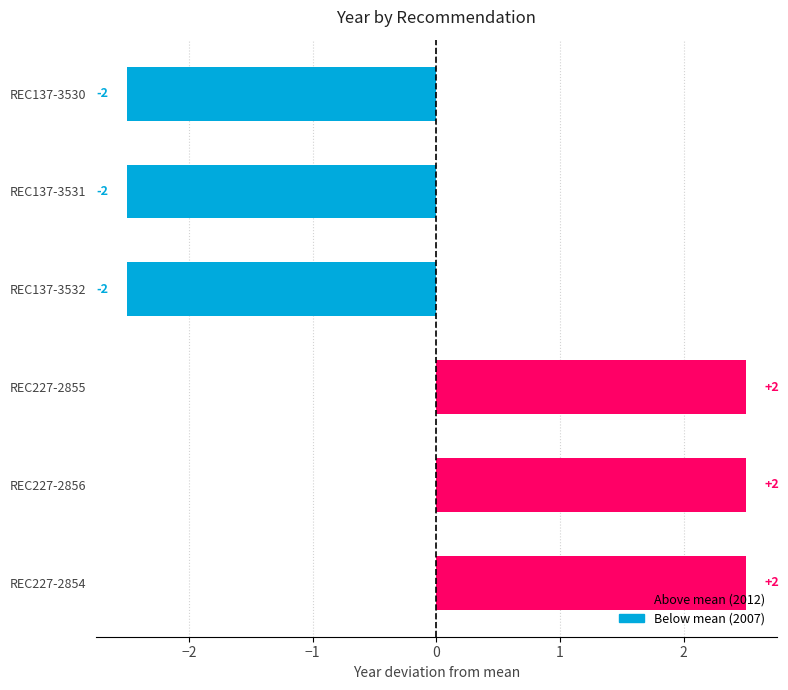

How many bars are there in total?

6